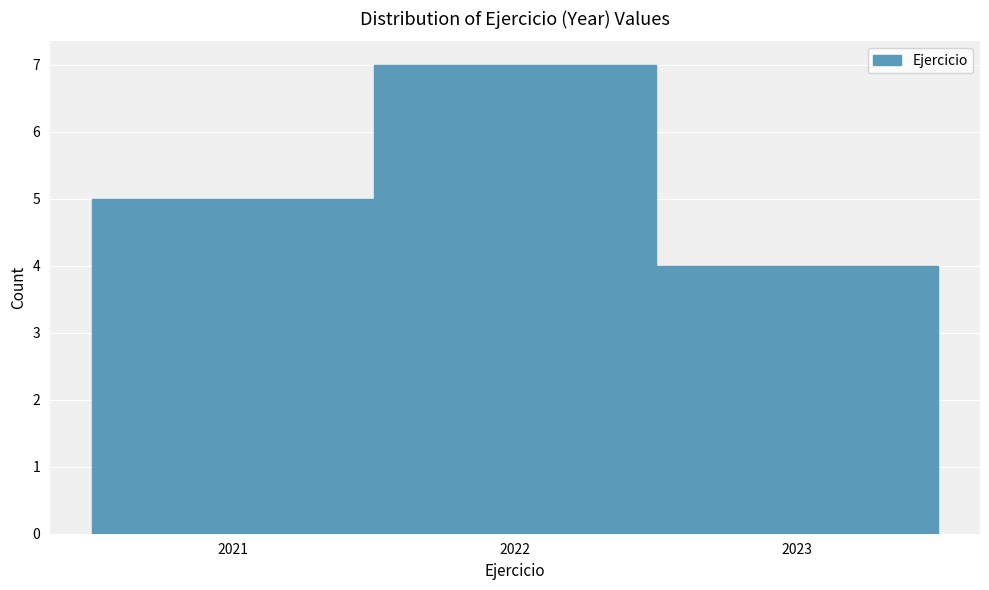

What is the height of the bar covering 2022.5 to 2023.5 on the x-axis? The values are not printed on the chart, so give them approximately, as read against the axis.

4